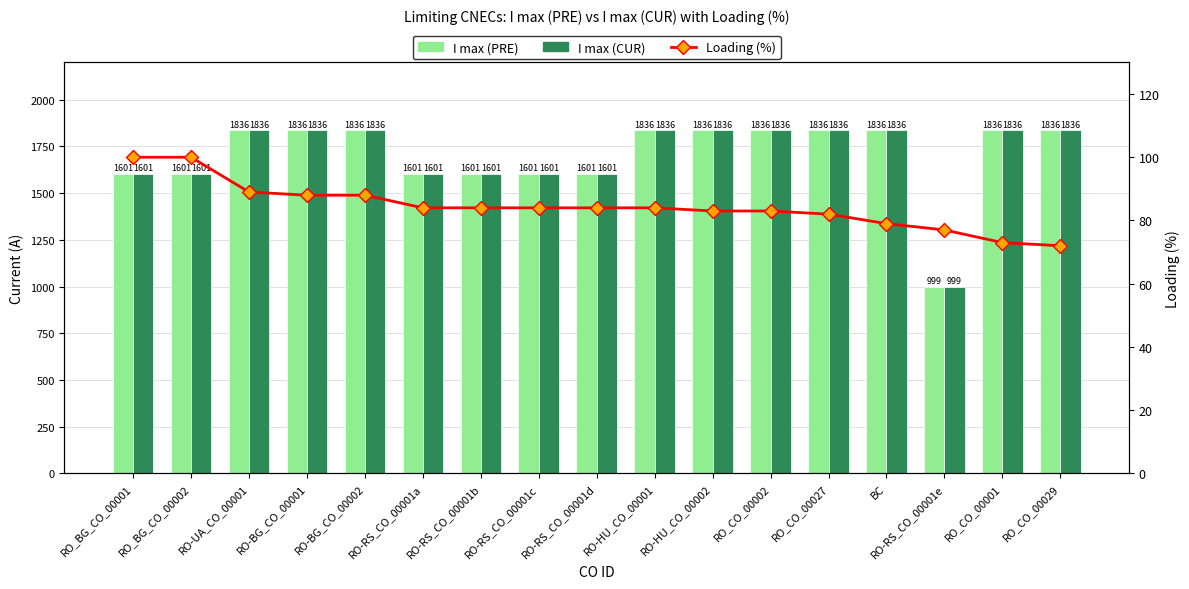

What are all the series names shown in the legend?

I max (PRE), I max (CUR), Loading (%)